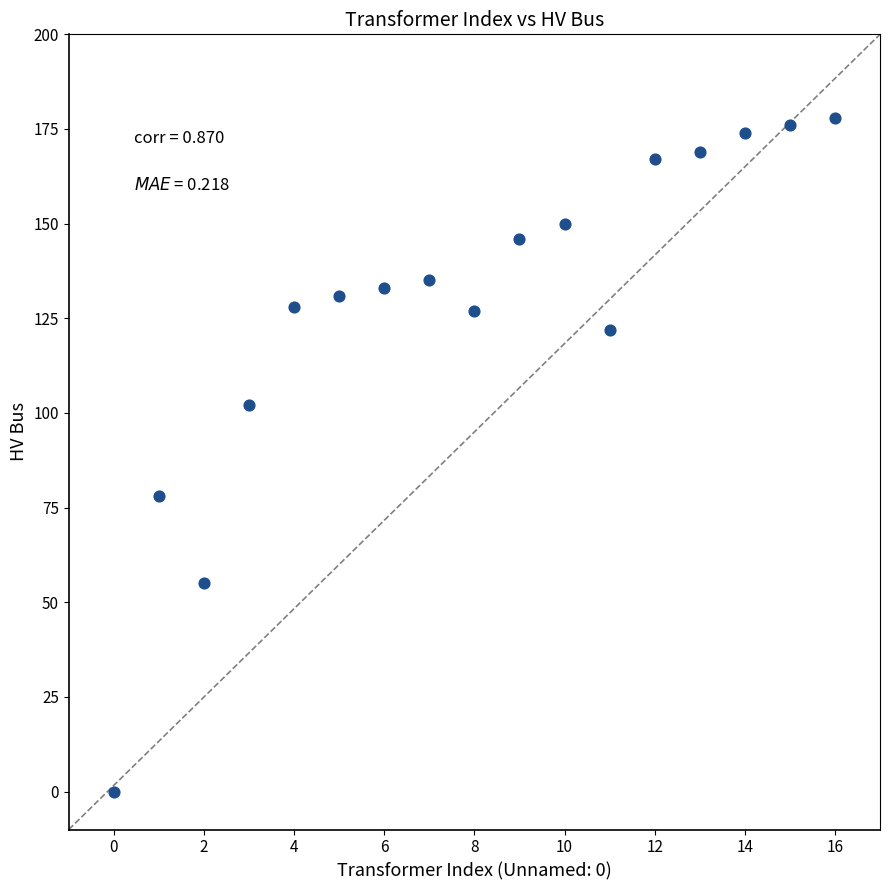

What is the range of Y values (max minus min)?

178